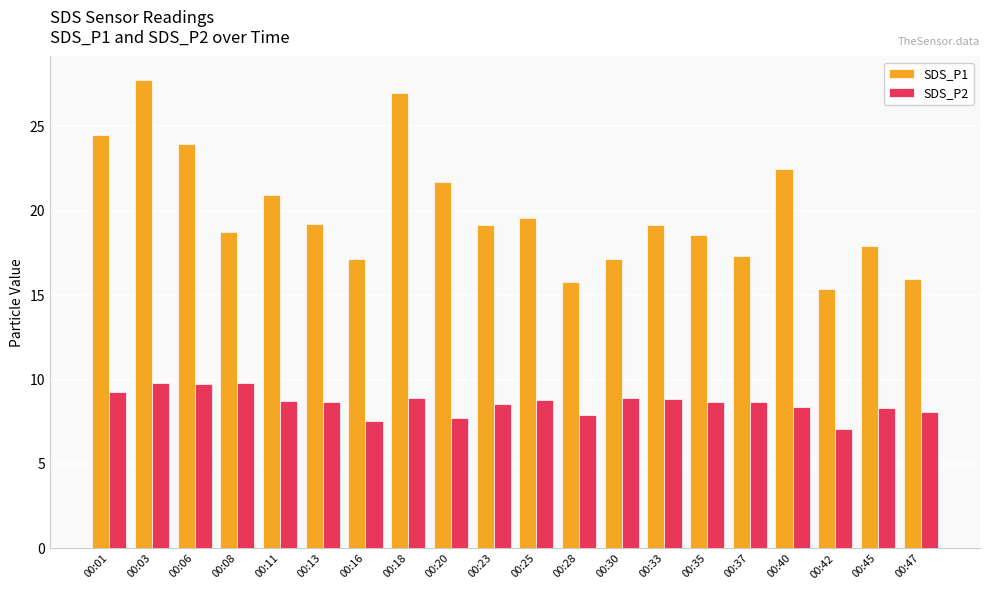

What is the difference between the SDS_P1 values at 00:47 and 00:40?

6.5